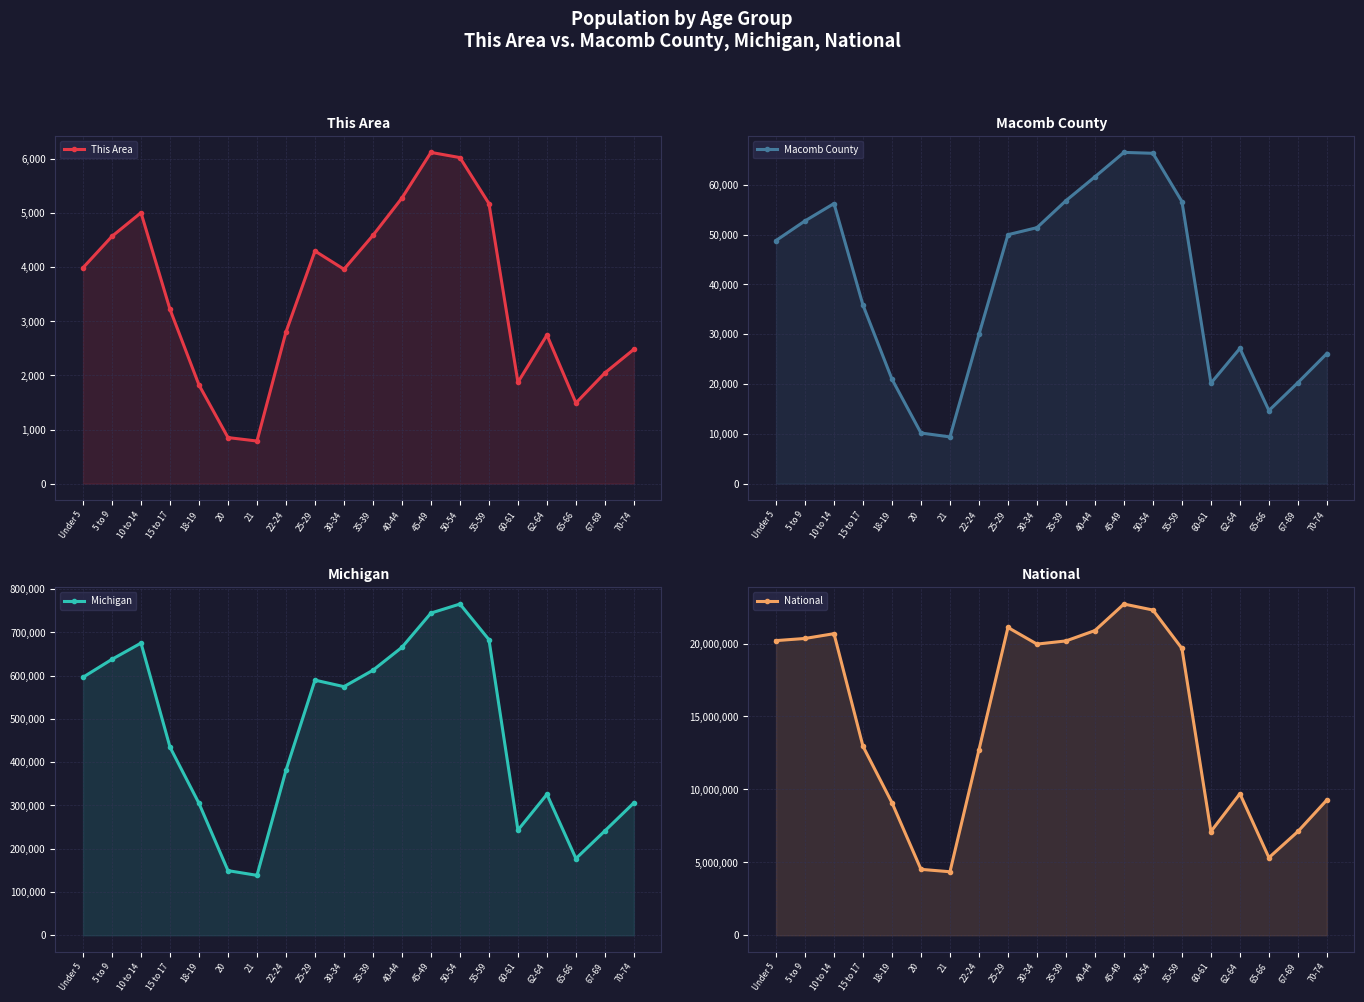

Which has a higher value, 50-54 or 15 to 17?

50-54